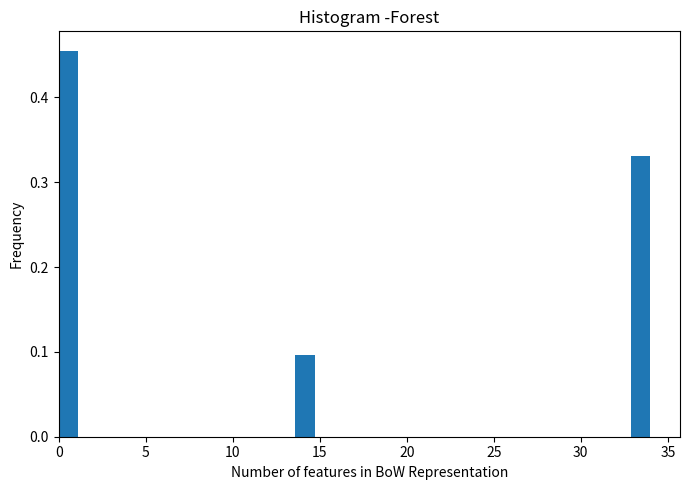

Around what value on the x-axis is the tallest bar? Give the approximate position of its centre, as read against the axis.

0.5